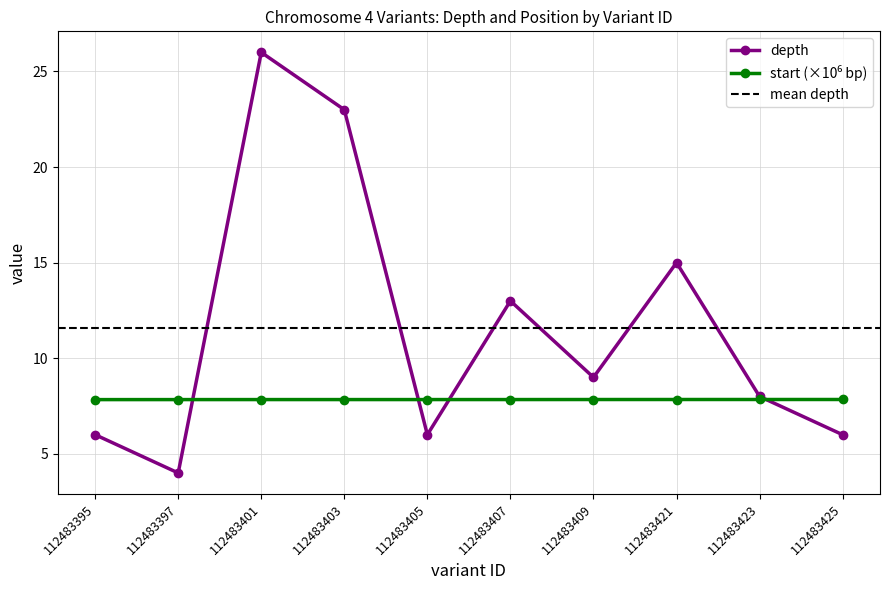

Rank the series by their average value, from lowest to highest.

start, depth